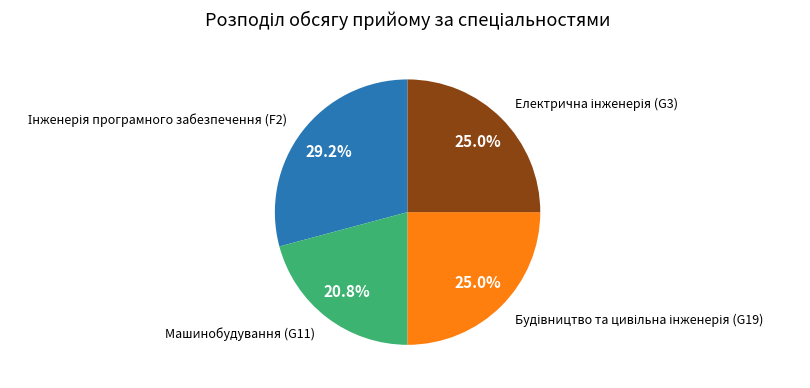

Does Машинобудування (G11) account for over 50% of the chart?

No